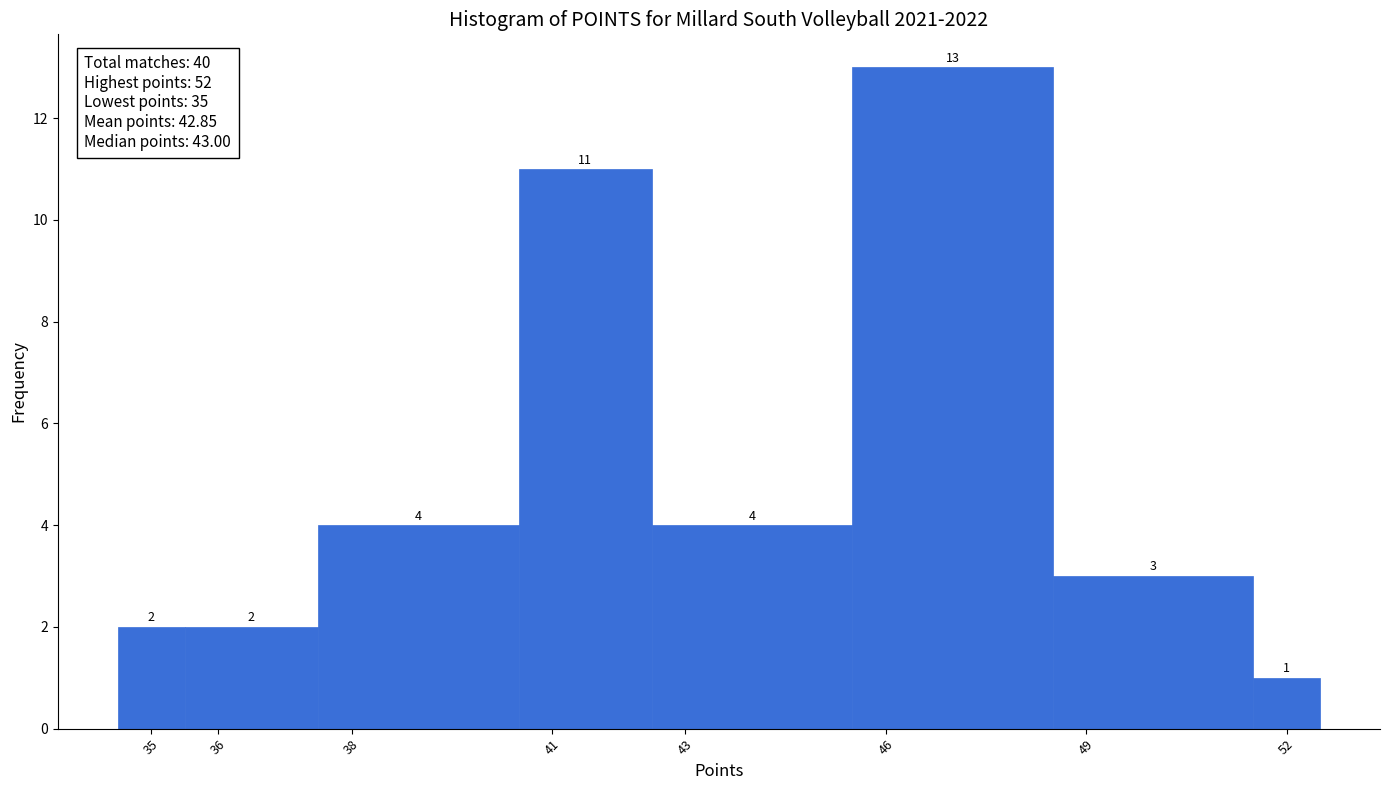

How tall is the bar that spans 48.5 to 51.5 on the x-axis?

3